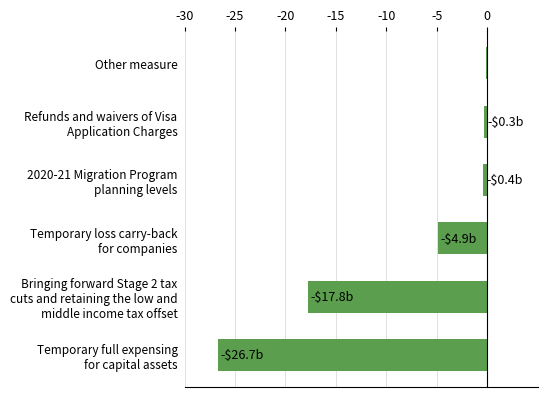

What is the greatest value displayed?

-0.1